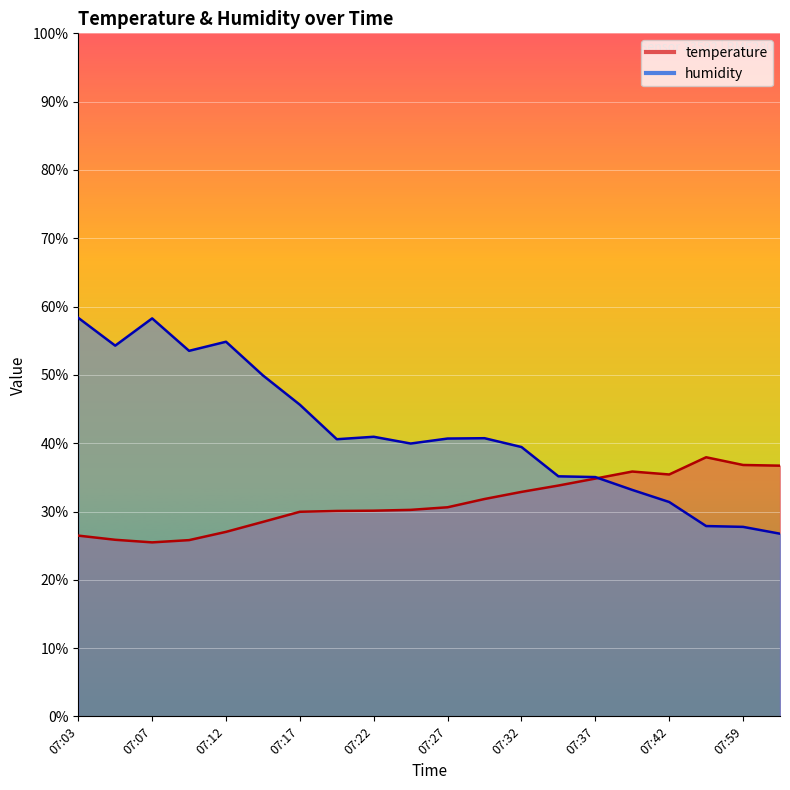

Which series has the widest spread of values?

humidity